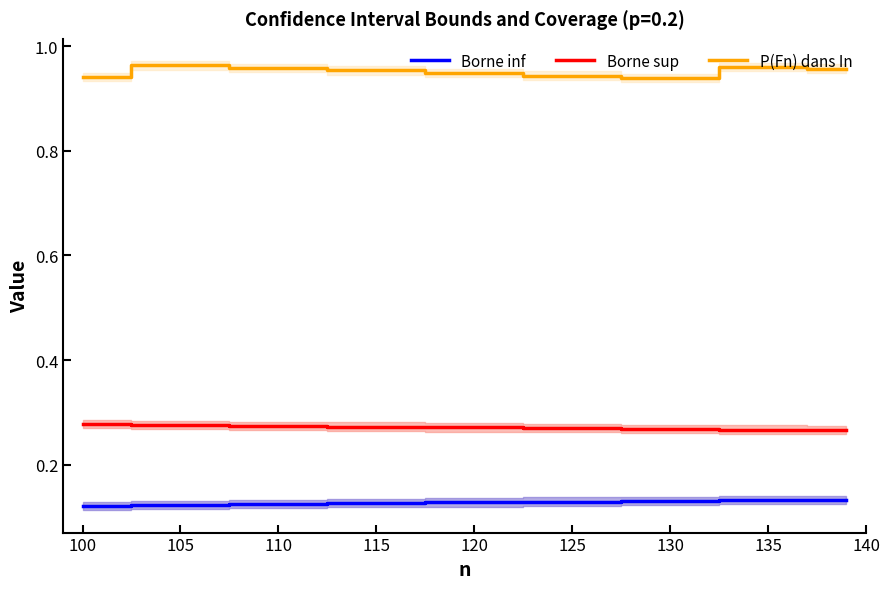

Is the value of Borne sup at 130 greater than the value of Borne inf at 100?

Yes